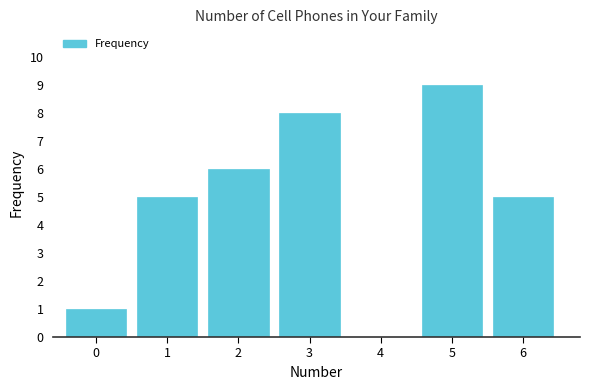

Reading left to right, extract all data points from this chart.

0=1	1=5	2=6	3=8	4=0	5=9	6=5